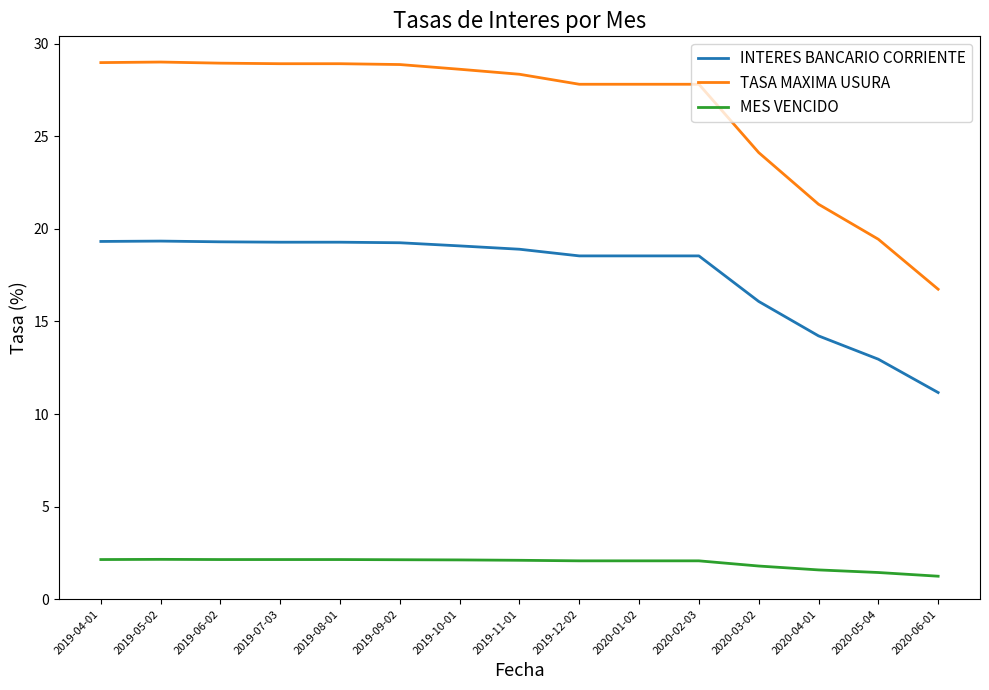

At how many categories does at least one series exceed 15?

15